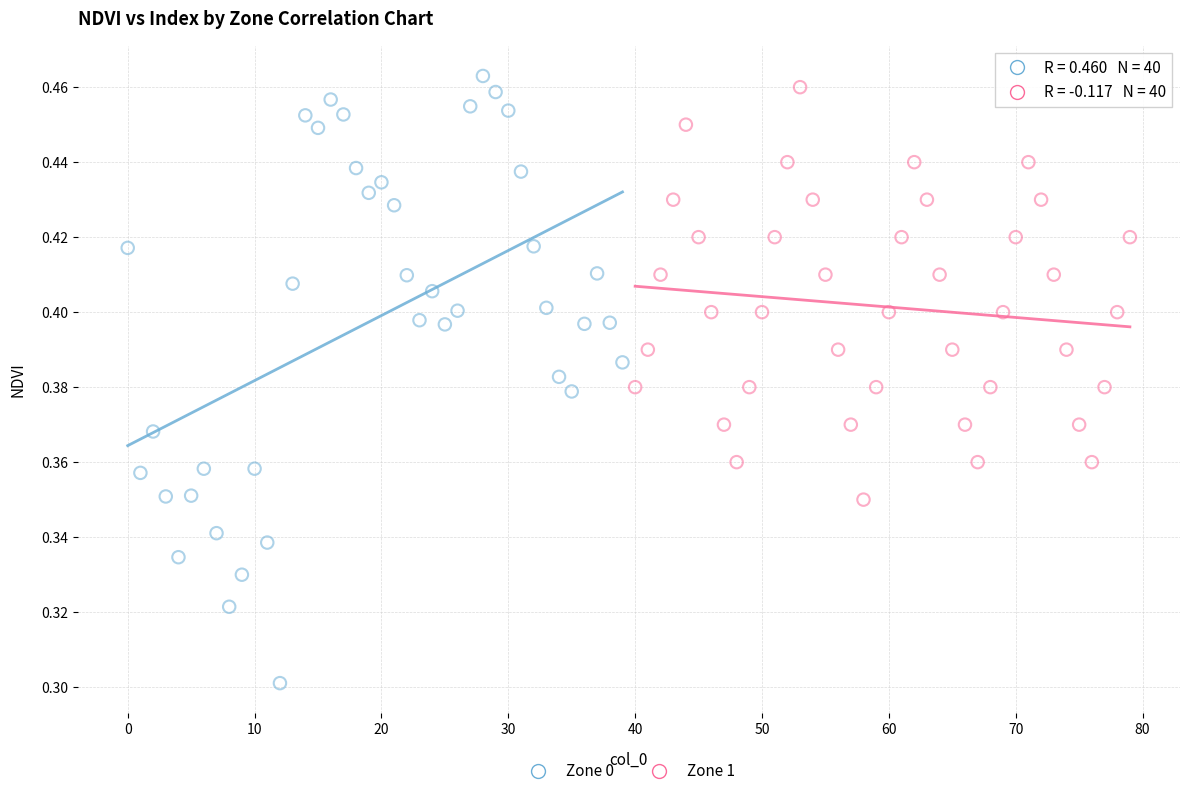

Which series contains the lowest Y value?

Zone 0